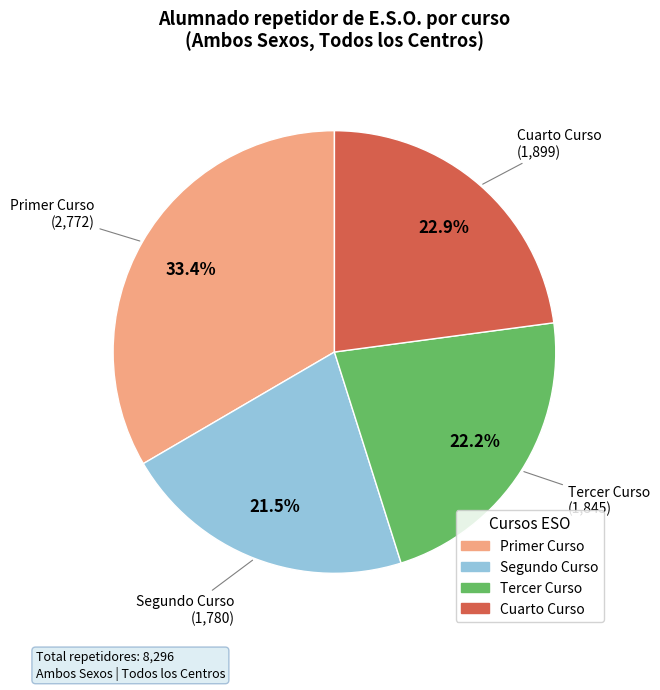

The Segundo Curso slice represents 33% of the pie. True or false?

False